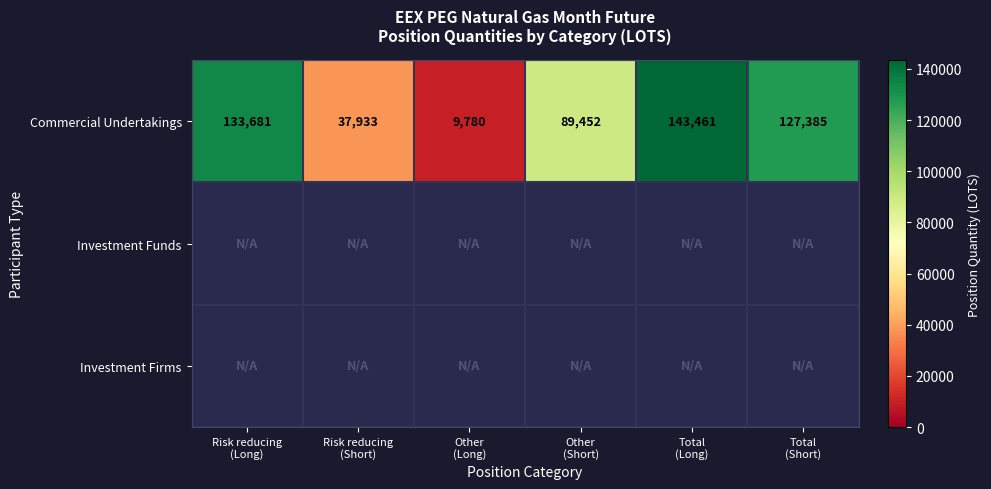

Which label corresponds to the smallest value in the chart?

Other
(Long)